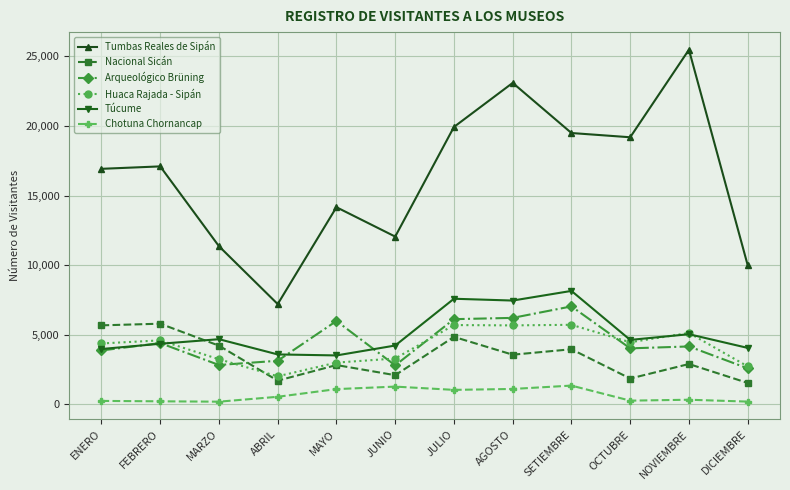

Is this an area chart (filled region under the line)?

No